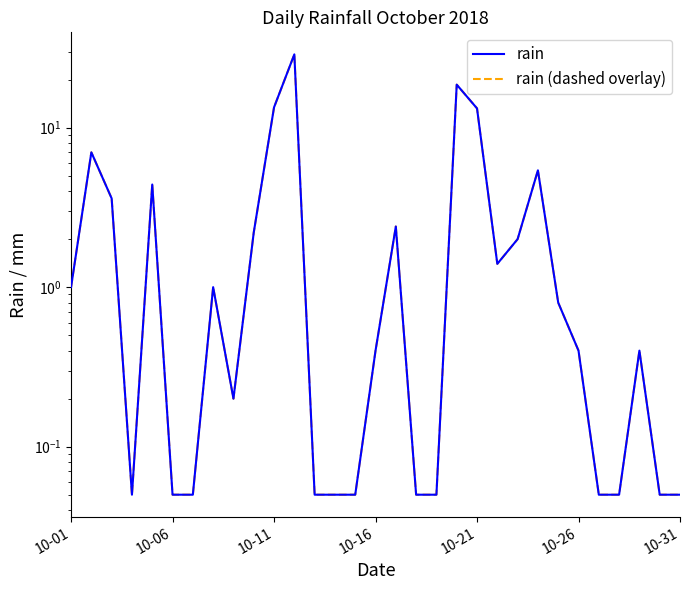

The rain (dashed overlay) series shows 0.1 at 26. True or false?

False